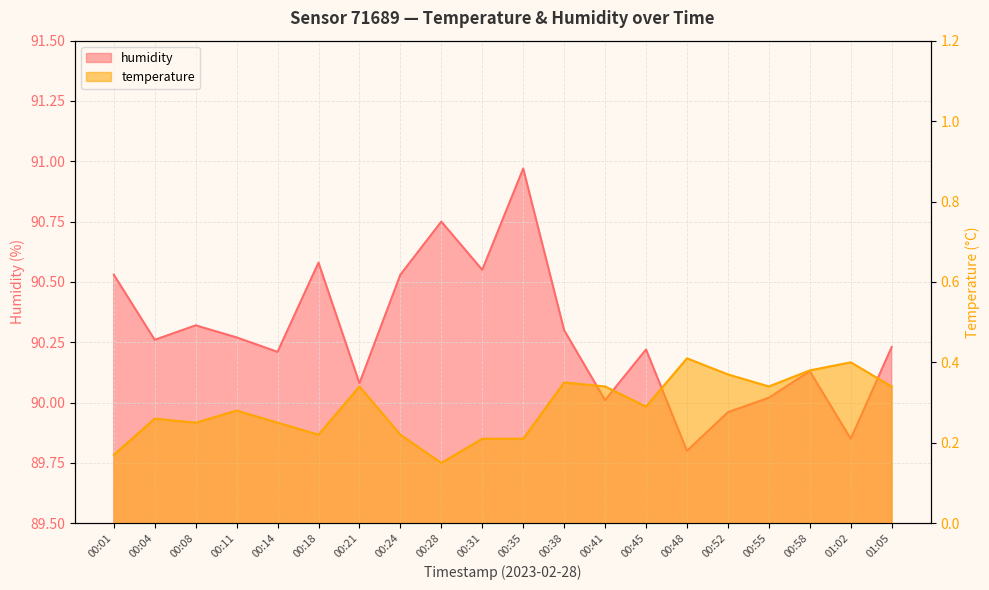

Reading left to right, extract all data points from this chart.

humidity: 00:01=90.5	00:04=90.3	00:08=90.3	00:11=90.3	00:14=90.2	00:18=90.6	00:21=90.1	00:24=90.5	00:28=90.8	00:31=90.5	00:35=91.0	00:38=90.3	00:41=90.0	00:45=90.2	00:48=89.8	00:52=90.0	00:55=90.0	00:58=90.1	01:02=89.8	01:05=90.2
temperature: 00:01=0.2	00:04=0.3	00:08=0.2	00:11=0.3	00:14=0.2	00:18=0.2	00:21=0.3	00:24=0.2	00:28=0.1	00:31=0.2	00:35=0.2	00:38=0.3	00:41=0.3	00:45=0.3	00:48=0.4	00:52=0.4	00:55=0.3	00:58=0.4	01:02=0.4	01:05=0.3